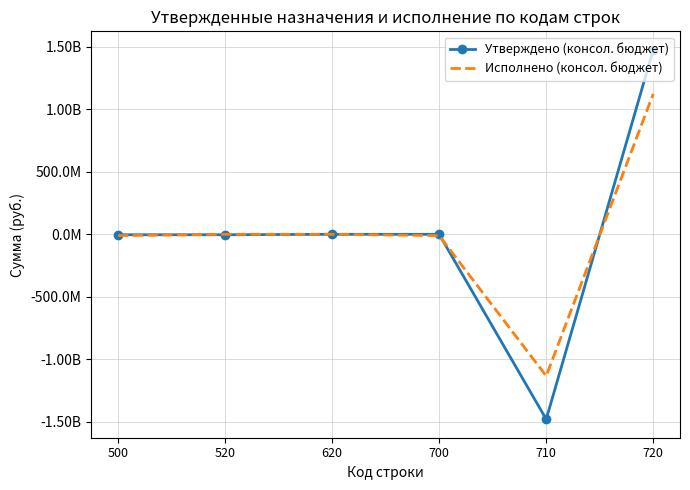

After their last crossing, which series has the higher values: Утверждено (консол. бюджет) or Исполнено (консол. бюджет)?

Утверждено (консол. бюджет)